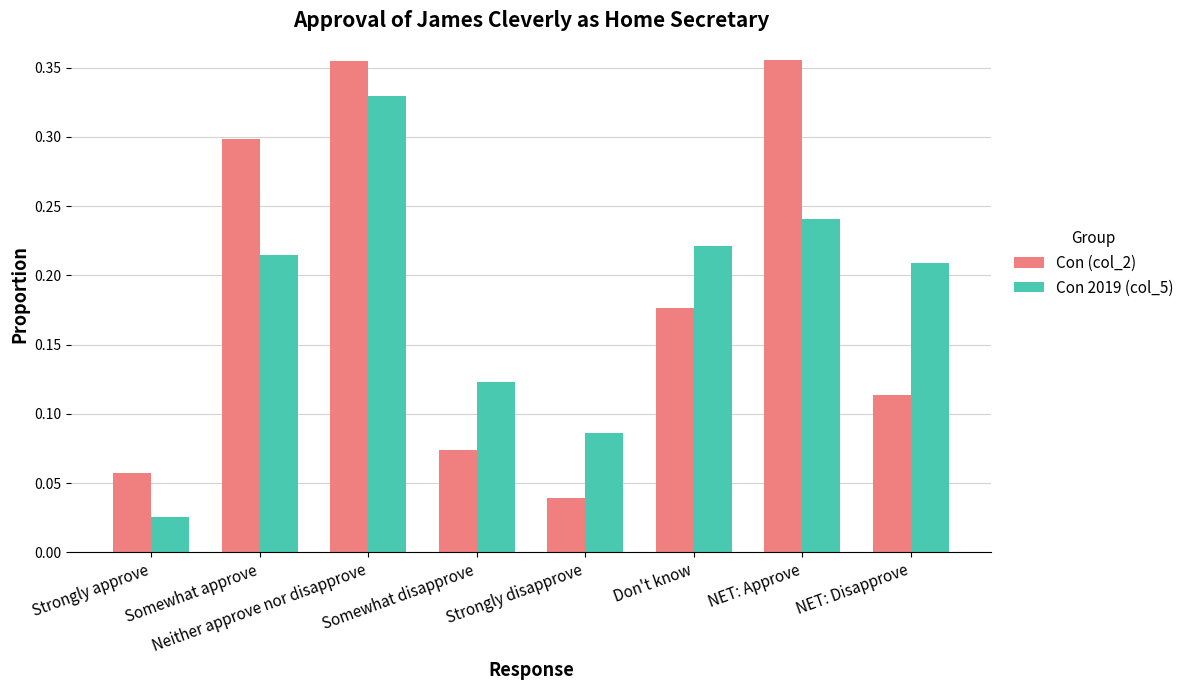

Does the chart contain any negative values?

No